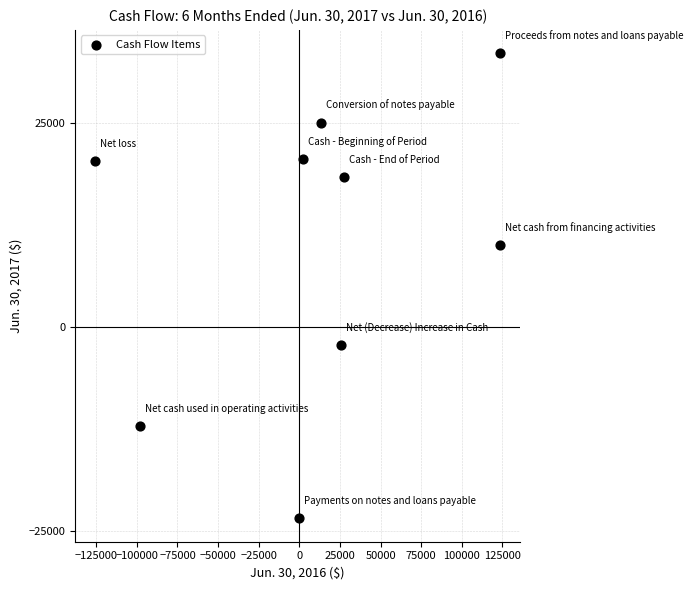

What is the range of Y values (max minus min)?

57000